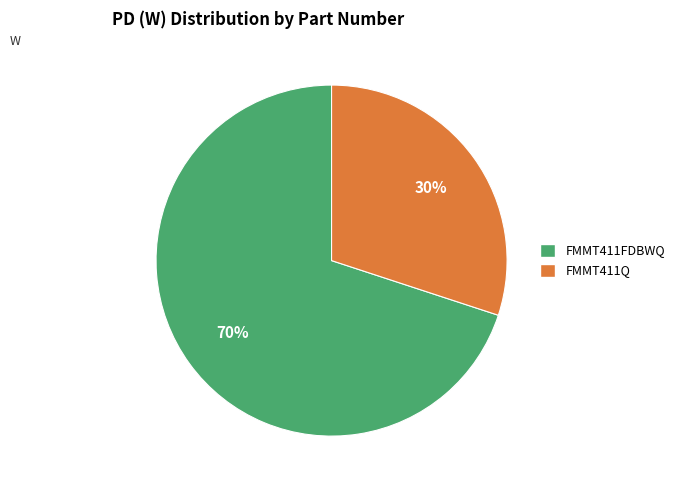

To the nearest percent, what is the difference between the largest and smallest slice percentages?

40%